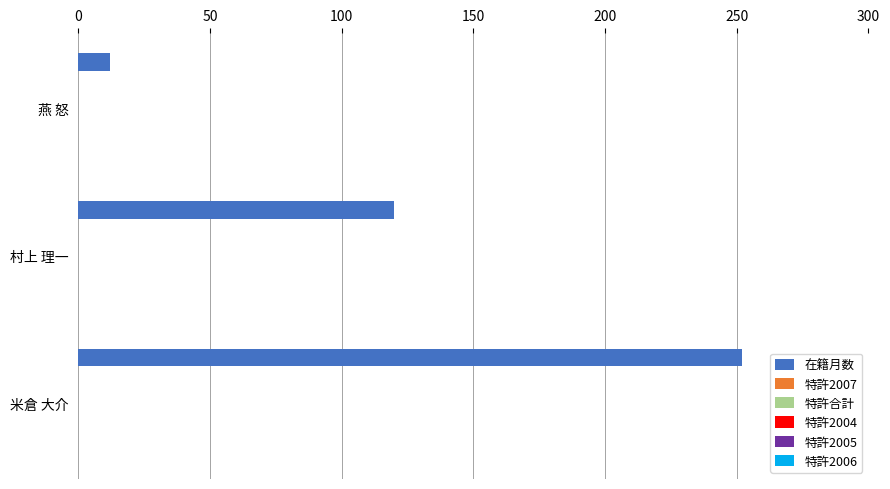

What is the value of the 2nd bar from the top?

120